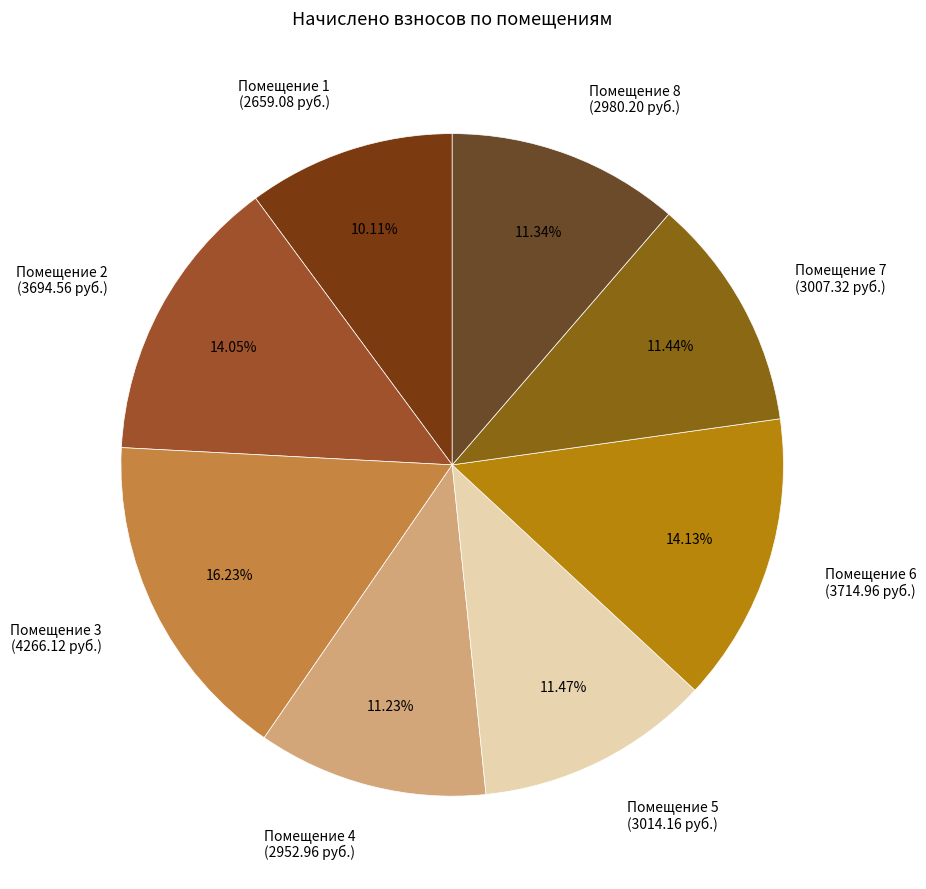

Is the sum of Помещение 4 (2952.96 руб.) and Помещение 8 (2980.20 руб.) greater than half?

No